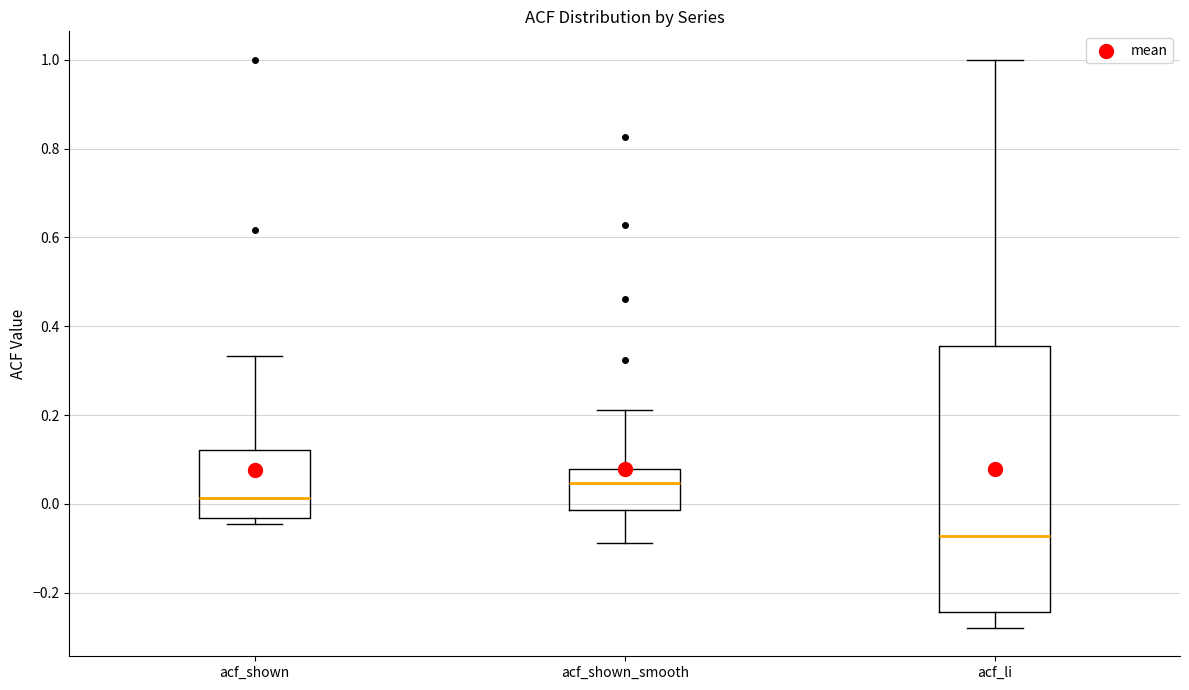

Reading left to right, read every box against the y-axis: the position of its median line, the range the box covers, and the ends of its whiskers. The values are not printed on the chart, so give them approximately, as read against the axis.

acf_shown: median 0.02, box -0.04 to 0.12, whiskers -0.04 (just below the box's lower edge) to 0.34
acf_shown_smooth: median 0.04, box -0.02 to 0.08, whiskers -0.08 to 0.22
acf_li: median -0.08, box -0.24 to 0.36, whiskers -0.28 to 1.00